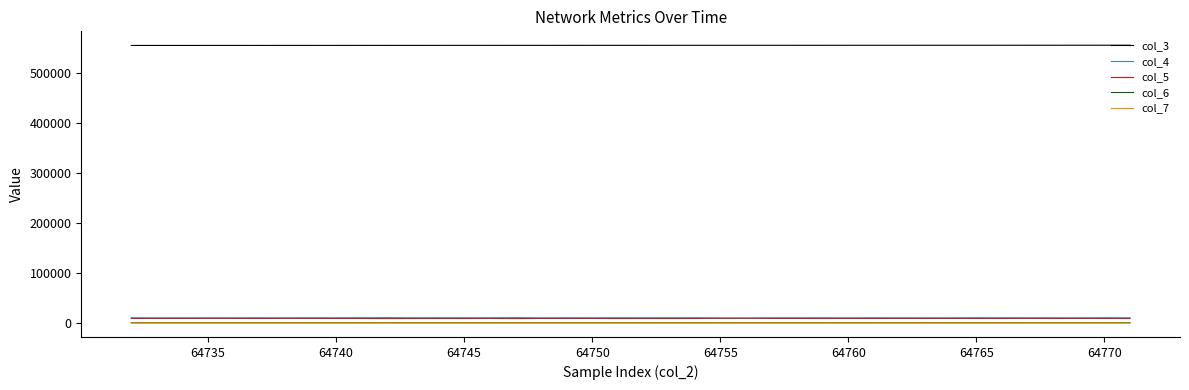

What is the maximum value shown in the chart?

554705